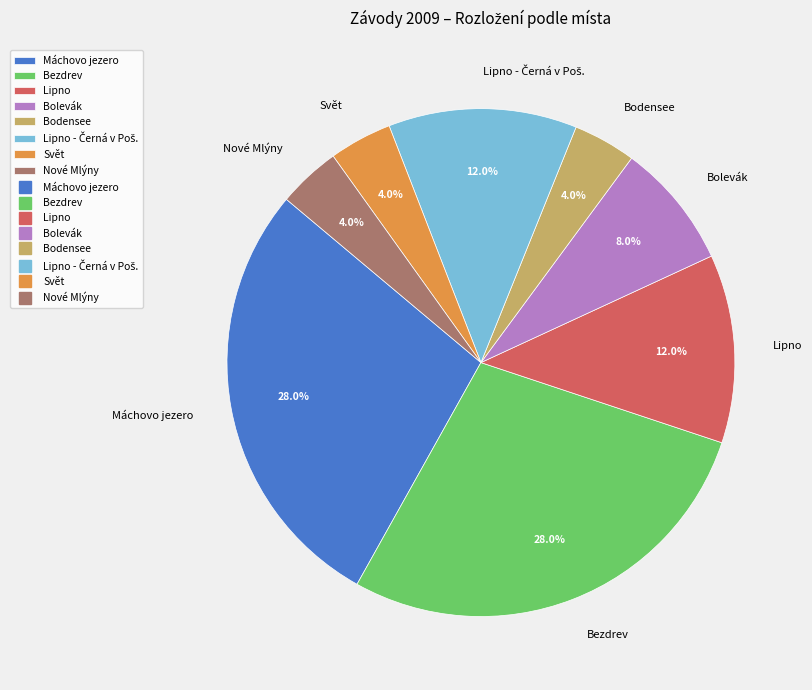

How many slices are in this pie chart?

8